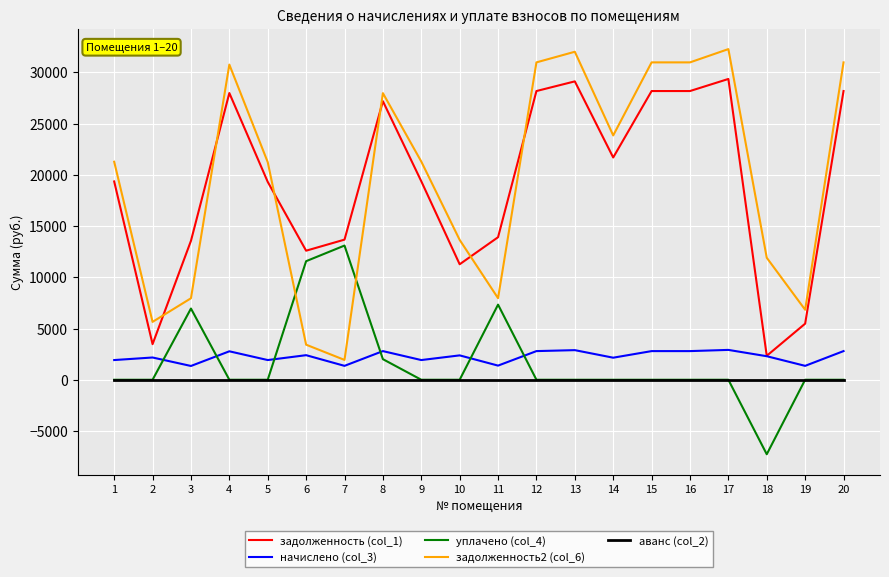

What is the maximum value for уплачено (col_4)?

13093.3